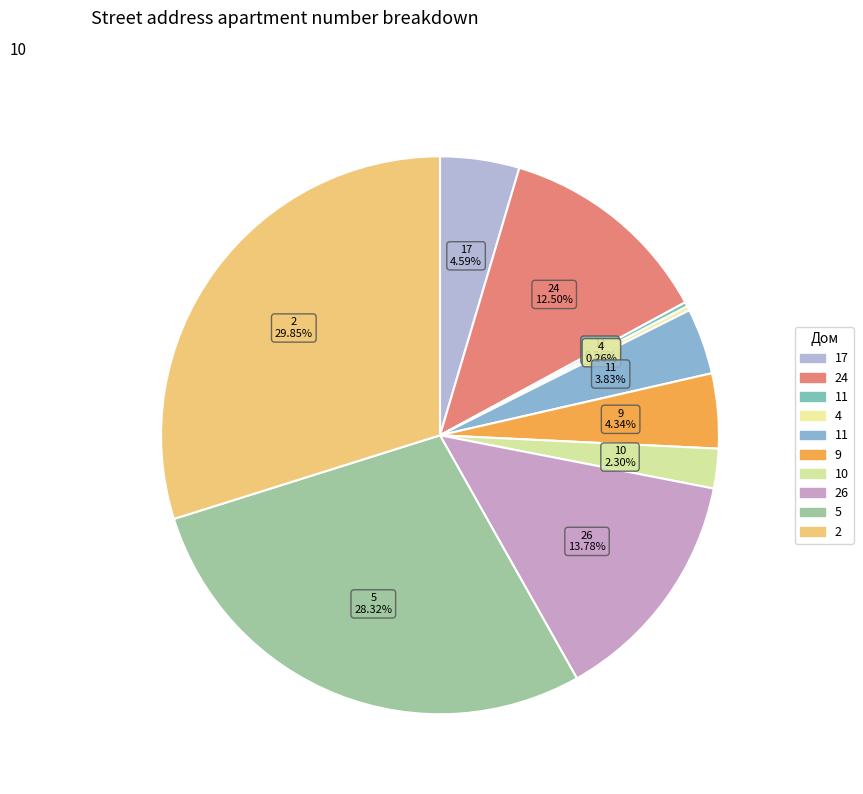

To the nearest percent, what is the difference between the largest and smallest slice percentages?

30%